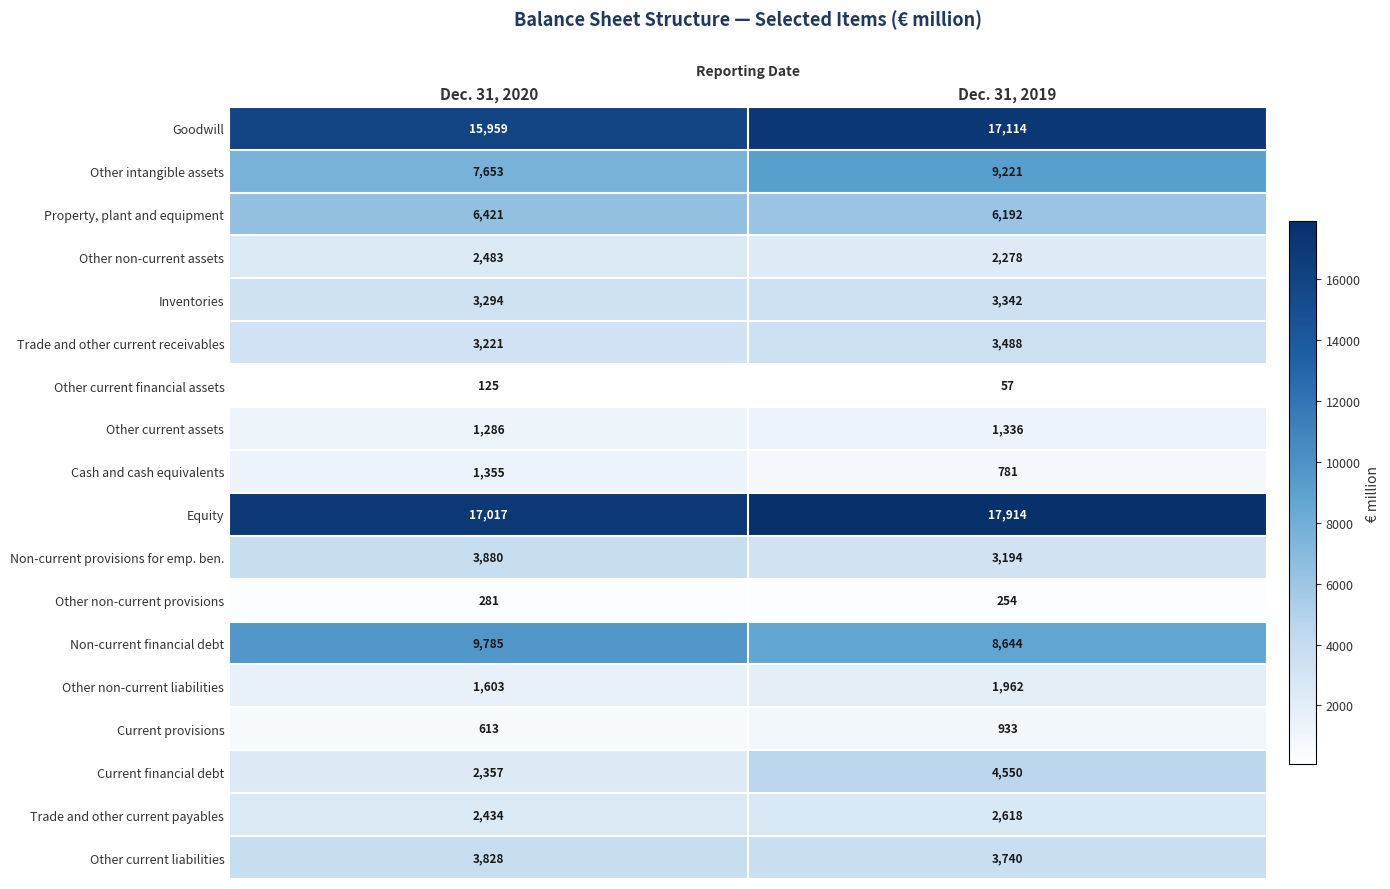

What is the sum of the Other current financial assets values at Dec. 31, 2020 and Dec. 31, 2019?

182